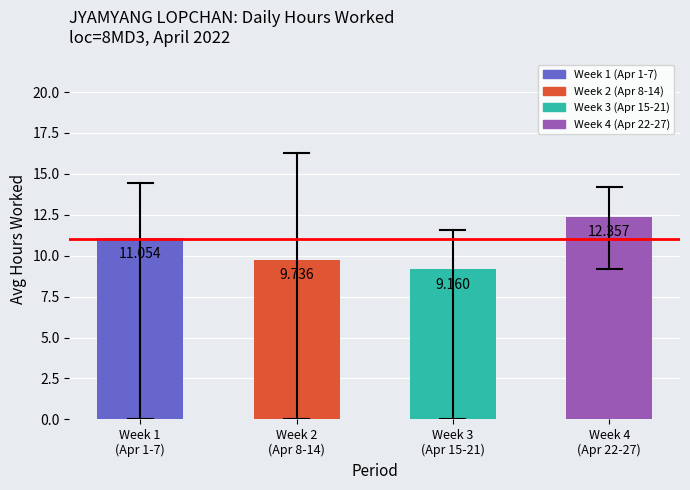

Rank the categories by value from lowest to highest.

Week 3
(Apr 15-21), Week 2
(Apr 8-14), Week 1
(Apr 1-7), Week 4
(Apr 22-27)